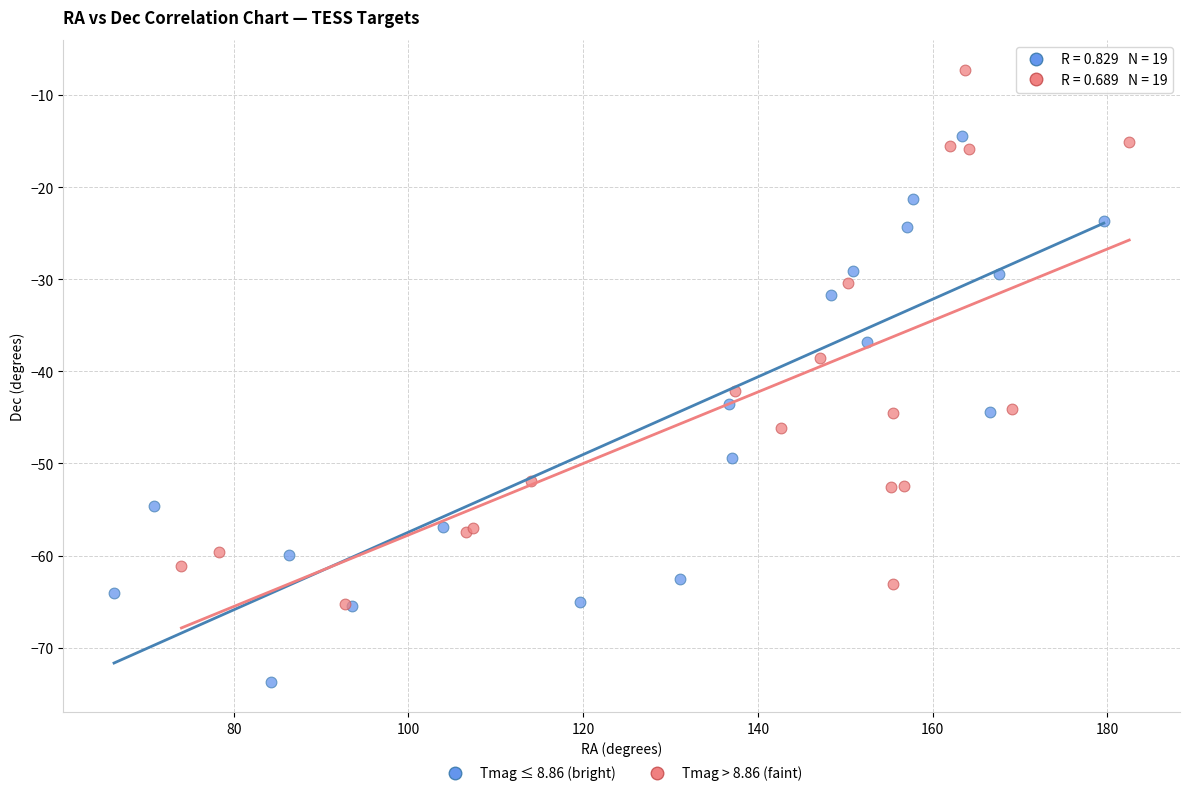

Which series contains the highest Y value?

Tmag > 8.86 (faint)